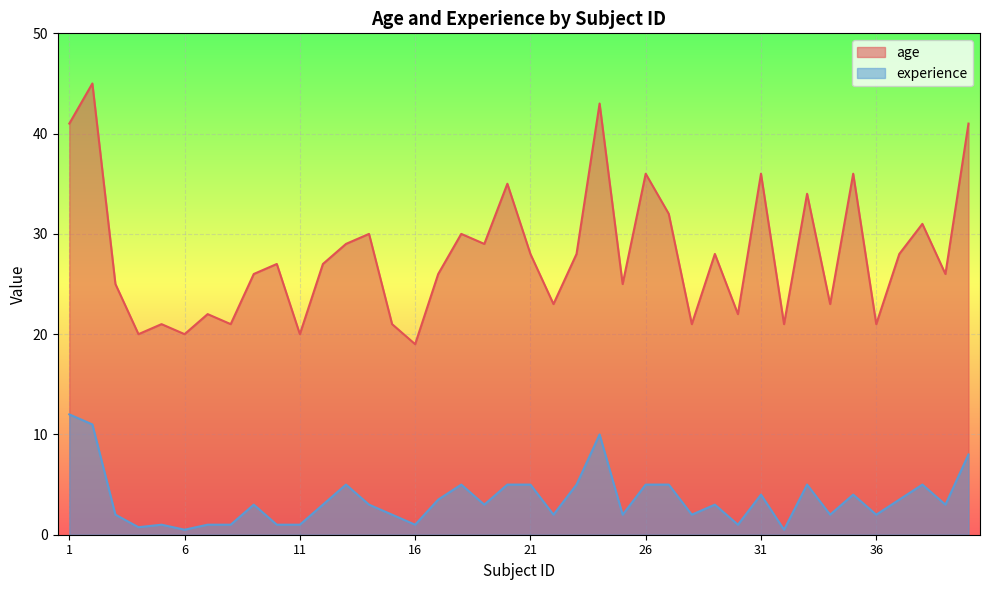

True or false: experience and age intersect in this chart.

False